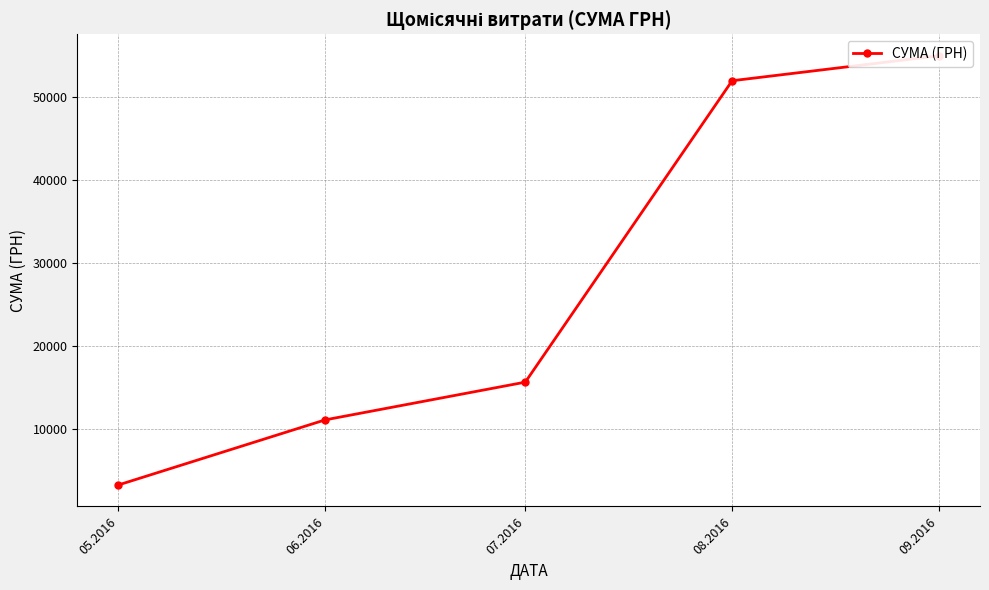

What is the label of the 5th point from the right?

05.2016